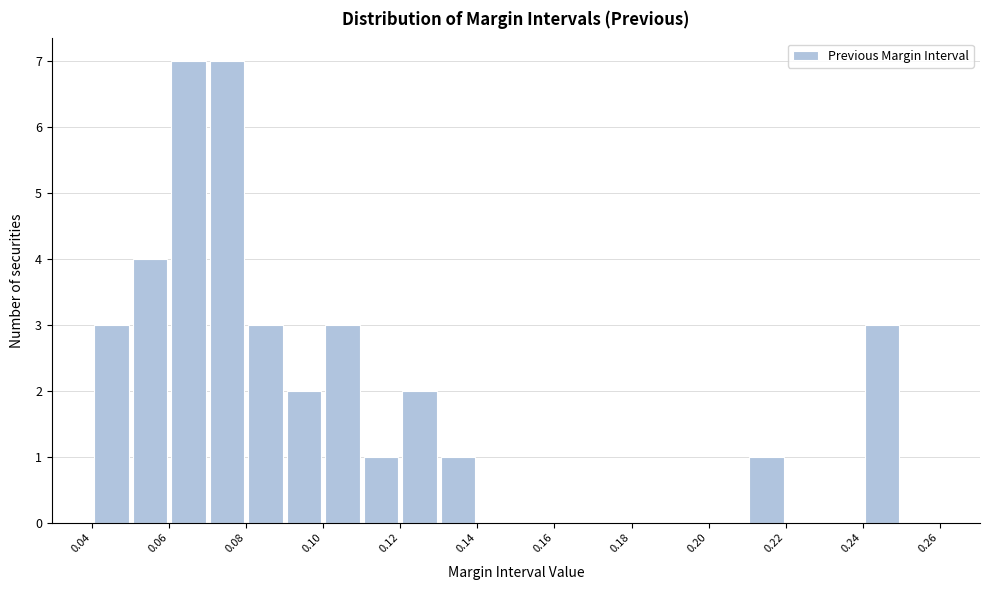

Reading left to right, list every bar in this chart as the range it spans on the x-axis followed by its height. The values are not printed on the chart, so give them approximately, as read against the axis.

0.04 to 0.05: 3
0.05 to 0.06: 4
0.06 to 0.07: 7
0.07 to 0.08: 7
0.08 to 0.09: 3
0.09 to 0.10: 2
0.10 to 0.11: 3
0.11 to 0.12: 1
0.12 to 0.13: 2
0.13 to 0.14: 1
0.14 to 0.15: 0
0.15 to 0.16: 0
0.16 to 0.17: 0
0.17 to 0.18: 0
0.18 to 0.19: 0
0.19 to 0.20: 0
0.20 to 0.21: 0
0.21 to 0.22: 1
0.22 to 0.23: 0
0.23 to 0.24: 0
0.24 to 0.25: 3
0.25 to 0.26: 0